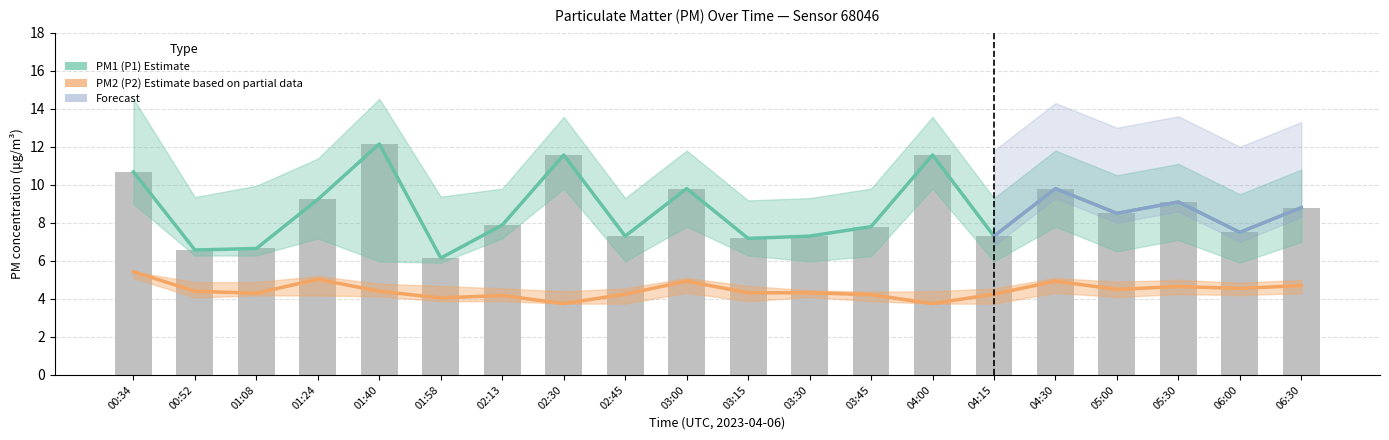

What is the difference between the P2 values at 02:13 and 01:58?

0.1